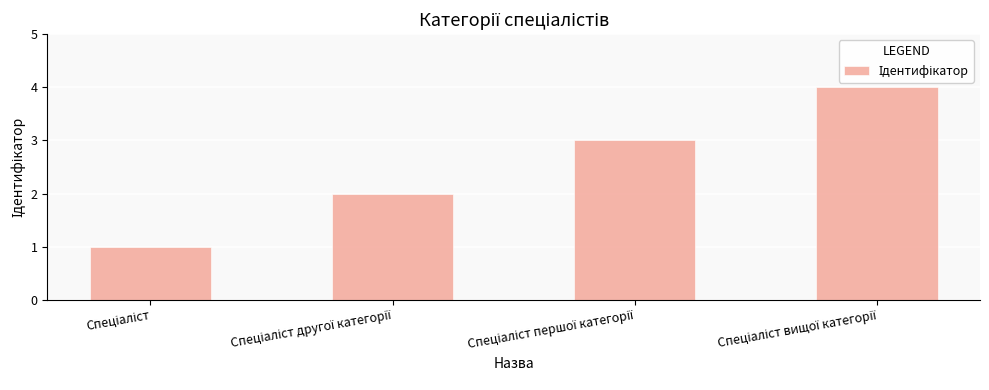

What is the maximum value shown in the chart?

4